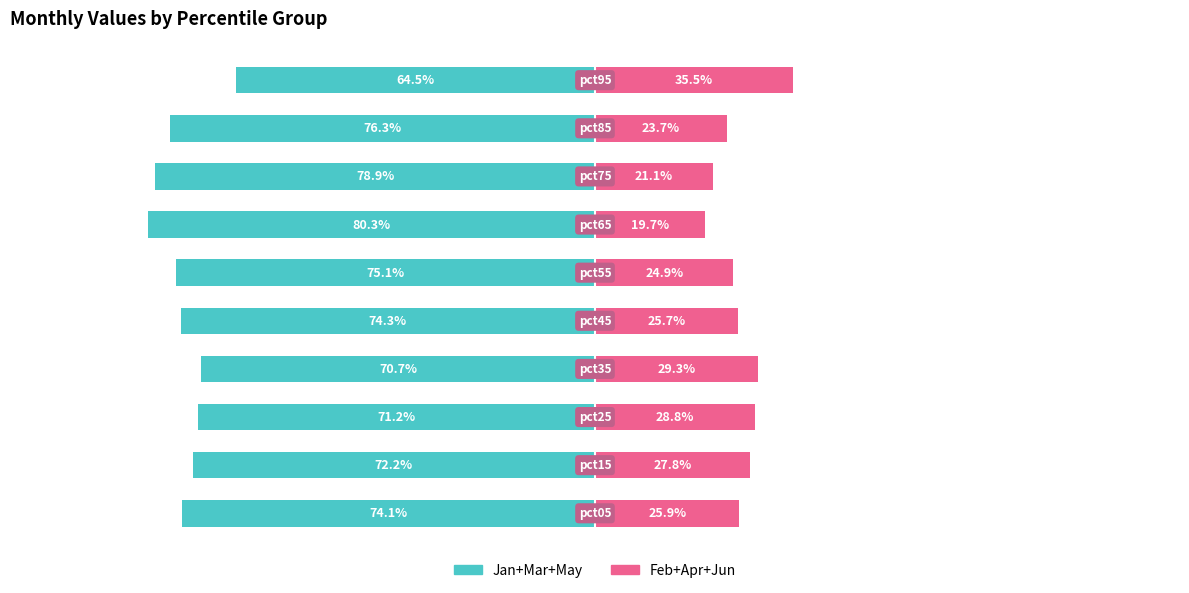

Reading left to right, extract all data points from this chart.

Jan+Mar+May: 0=-0.7	1=-0.7	2=-0.7	3=-0.7	4=-0.7	5=-0.8	6=-0.8	7=-0.8	8=-0.8	9=-0.6
Feb+Apr+Jun: 0=0.3	1=0.3	2=0.3	3=0.3	4=0.3	5=0.2	6=0.2	7=0.2	8=0.2	9=0.4